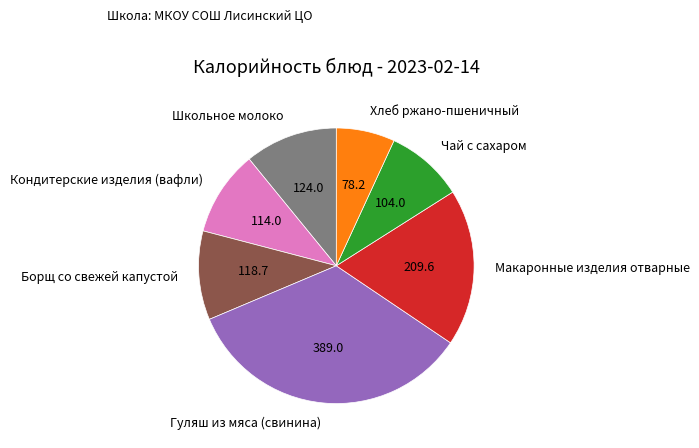

Do Борщ со свежей капустой and Гуляш из мяса (свинина) together represent more than half of the pie?

No